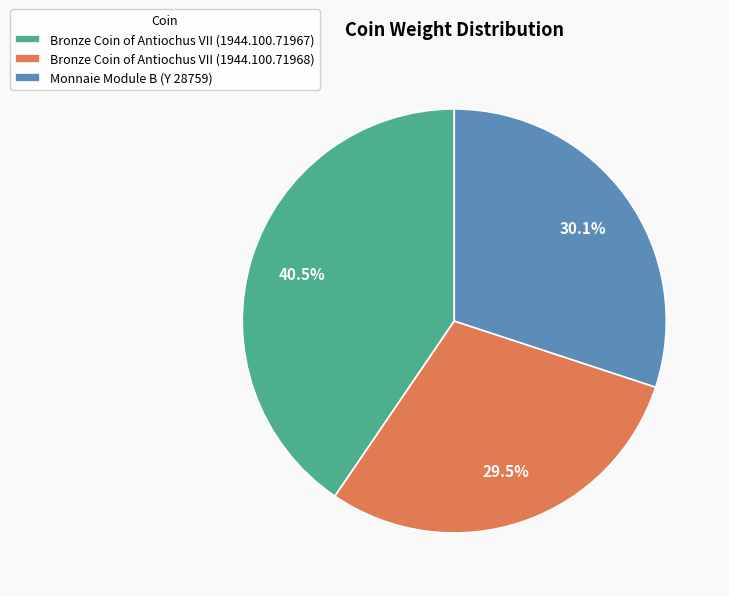

Rank the categories by value from highest to lowest.

Bronze Coin of Antiochus VII (1944.100.71967), Monnaie Module B (Y 28759), Bronze Coin of Antiochus VII (1944.100.71968)